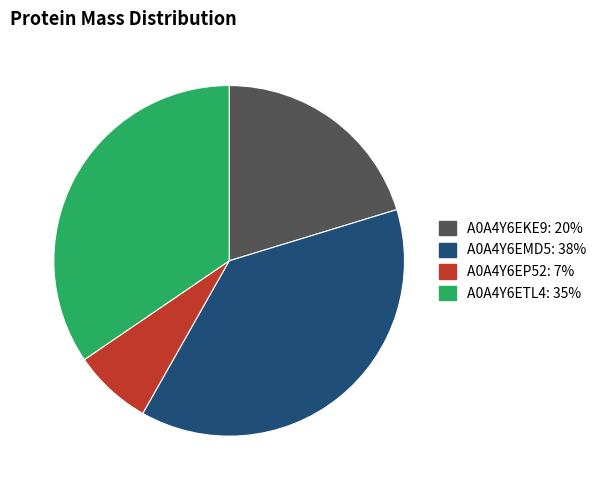

What is the smallest slice in the pie chart?

A0A4Y6EP52